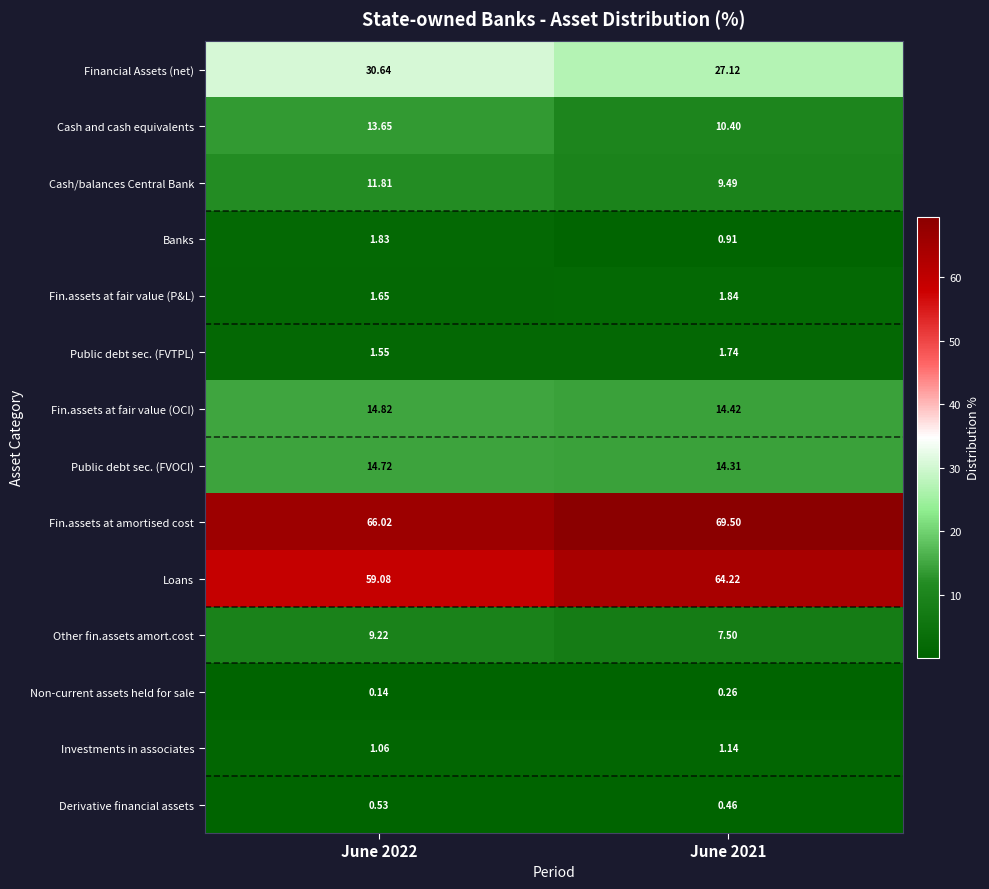

List the series in order of their peak value, highest first.

Fin.assets at amortised cost, Loans, Financial Assets (net), Fin.assets at fair value (OCI), Public debt sec. (FVOCI), Cash and cash equivalents, Cash/balances Central Bank, Other fin.assets amort.cost, Fin.assets at fair value (P&L), Banks, Public debt sec. (FVTPL), Investments in associates, Derivative financial assets, Non-current assets held for sale